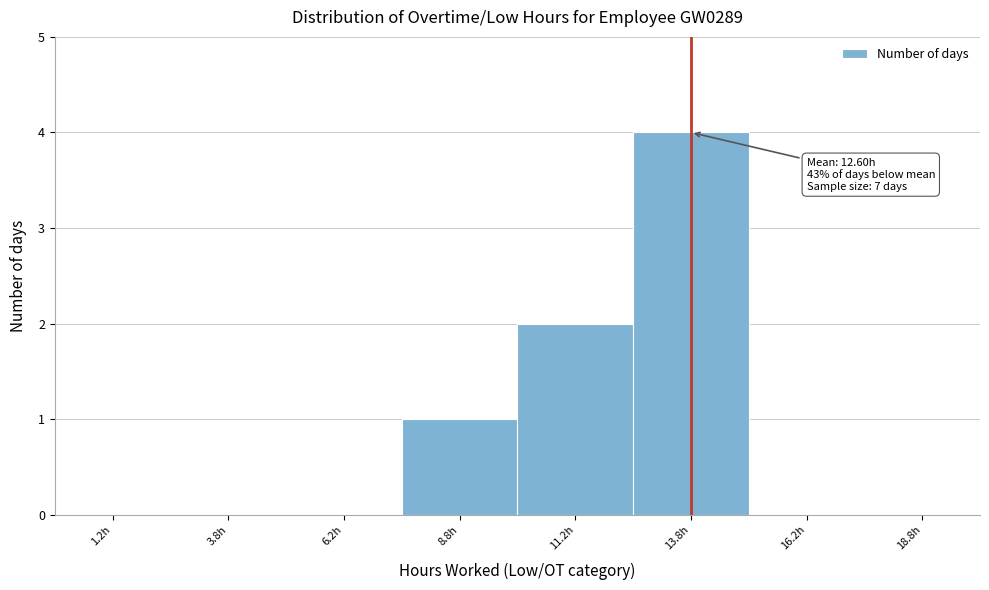

Which range on the x-axis has the tallest bar?

12.5 to 15.0